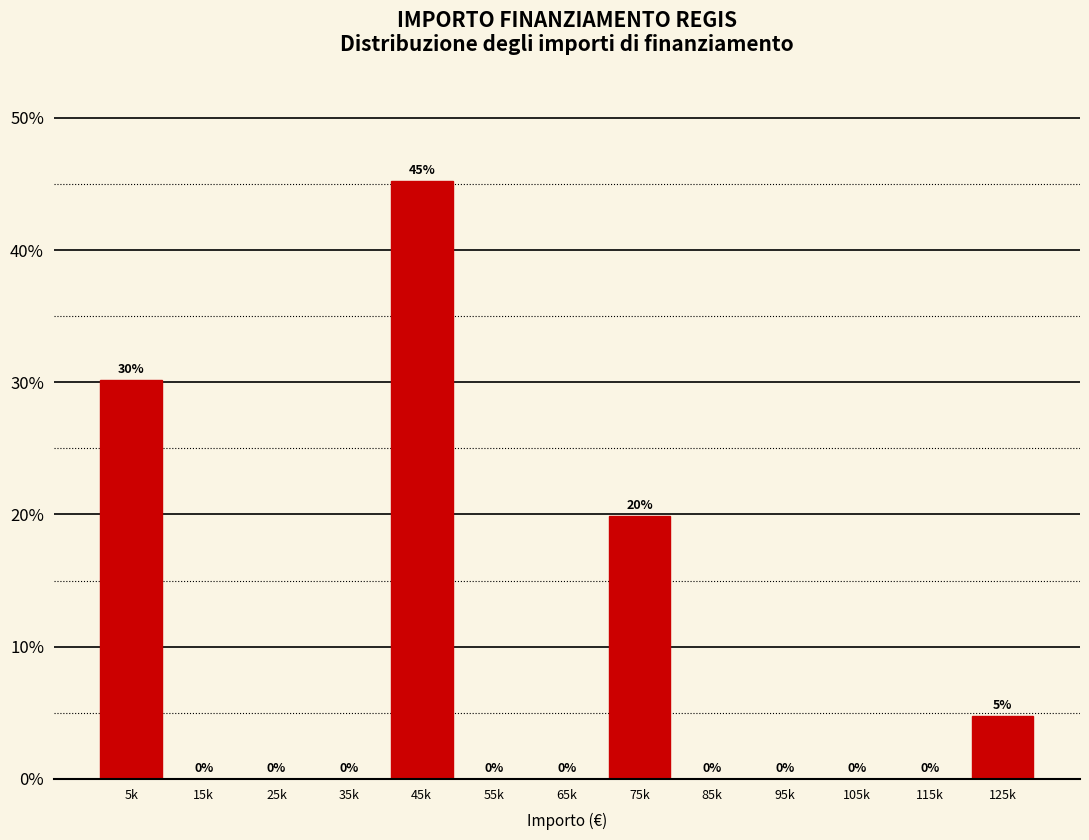

What value does the data have at 45k?

45.2